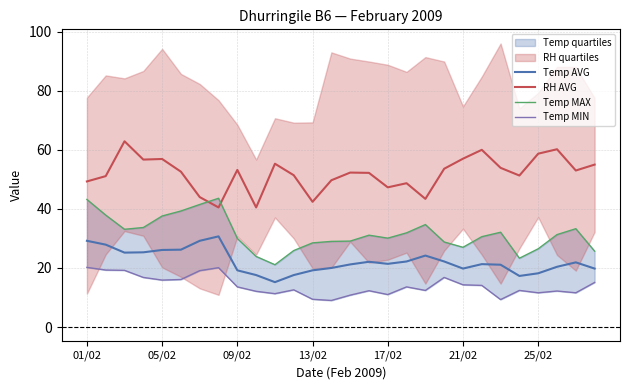

True or false: Temp MAX has more than 2 interior local peaks.

True